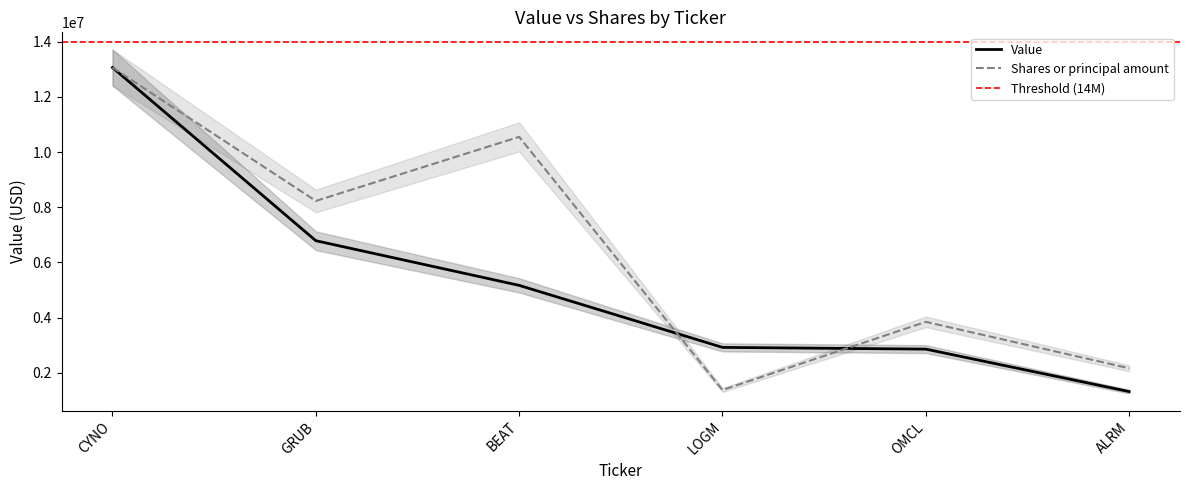

Rank the series by their maximum value, from highest to lowest.

Shares or principal amount, Value